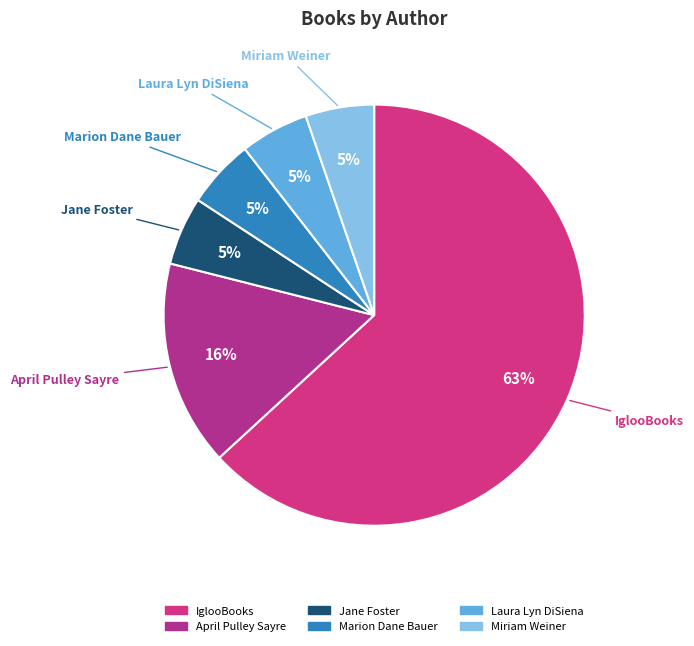

Does Jane Foster account for over 50% of the chart?

No